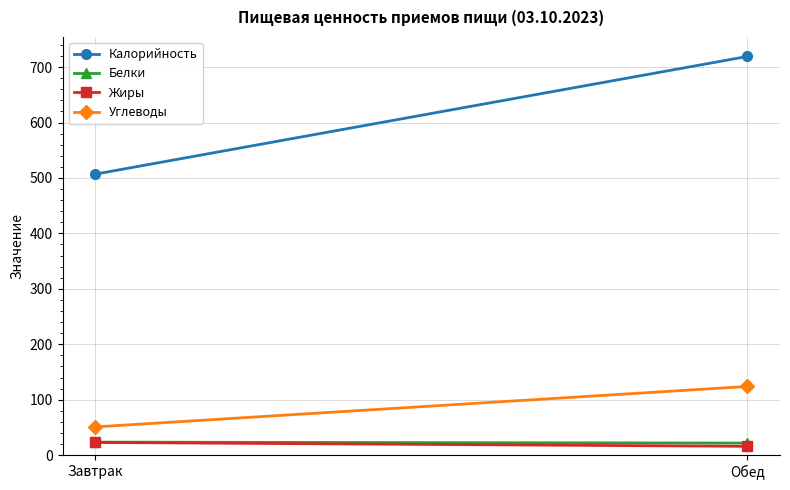

Reading right to left, extract all data points from this chart.

Калорийность: Обед=719.2	Завтрак=506.9
Белки: Обед=21.8	Завтрак=23.6
Жиры: Обед=15.9	Завтрак=22.9
Углеводы: Обед=124.0	Завтрак=51.0